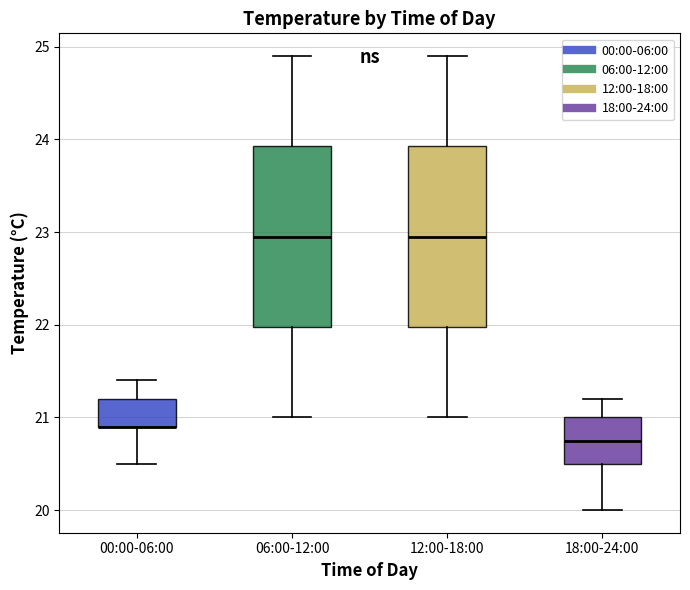

Where does the median line of the box for 12:00-18:00 sit on the y-axis? The values are not printed on the chart, so give them approximately, as read against the axis.

23.0